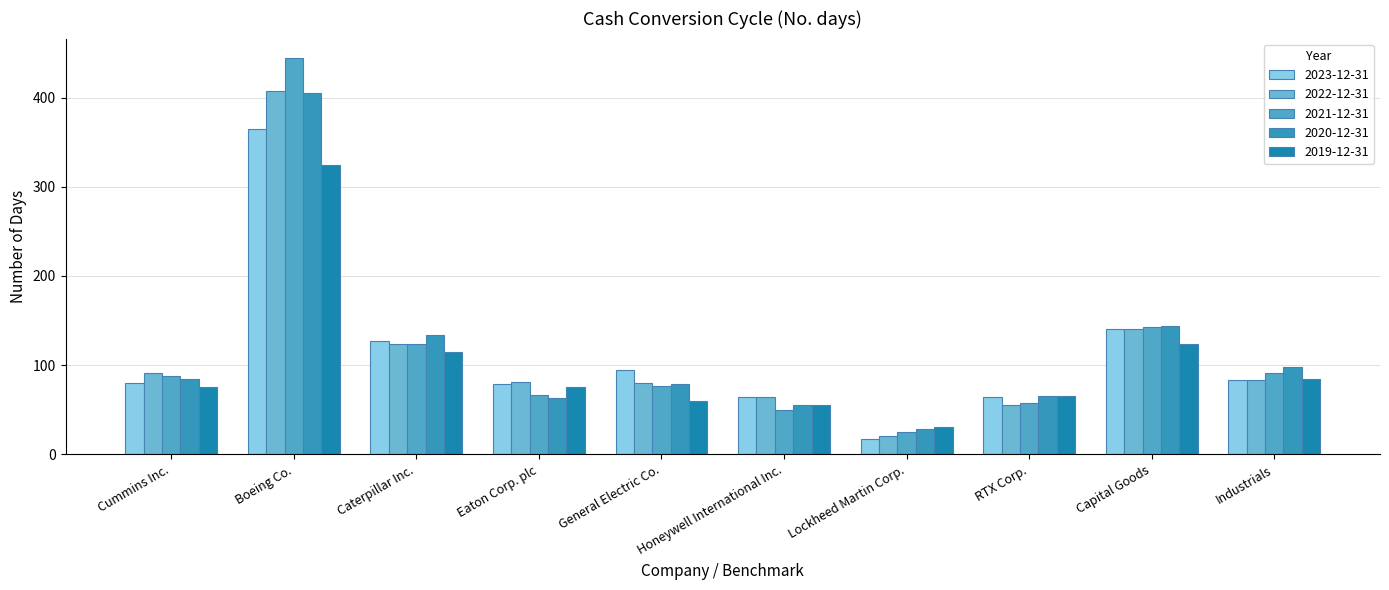

Are the bars horizontal?

No